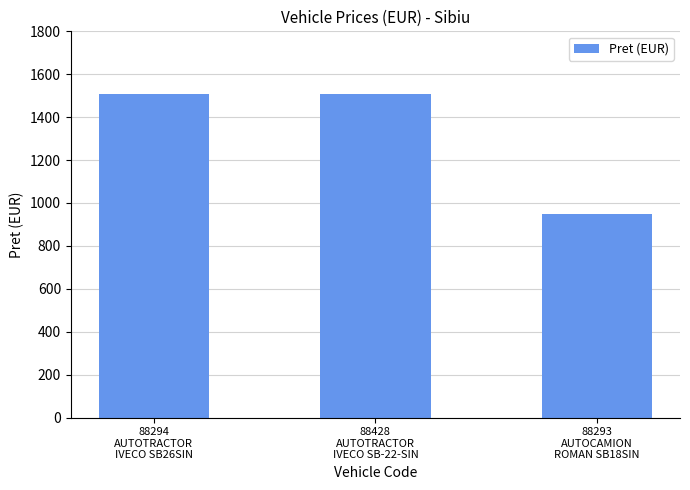

How many bars are there in total?

3